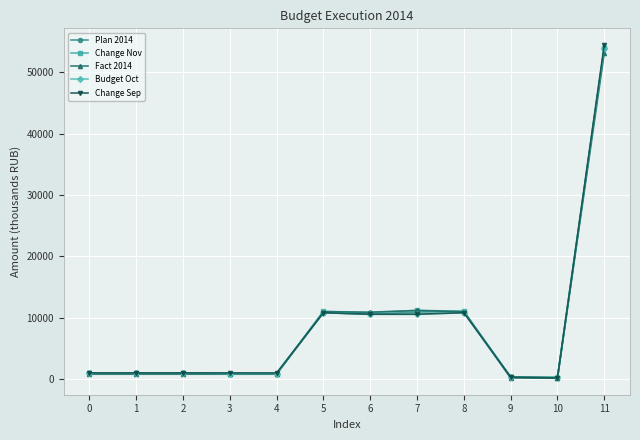

Is the value of Change Sep at 9 greater than the value of Budget Oct at 6?

No